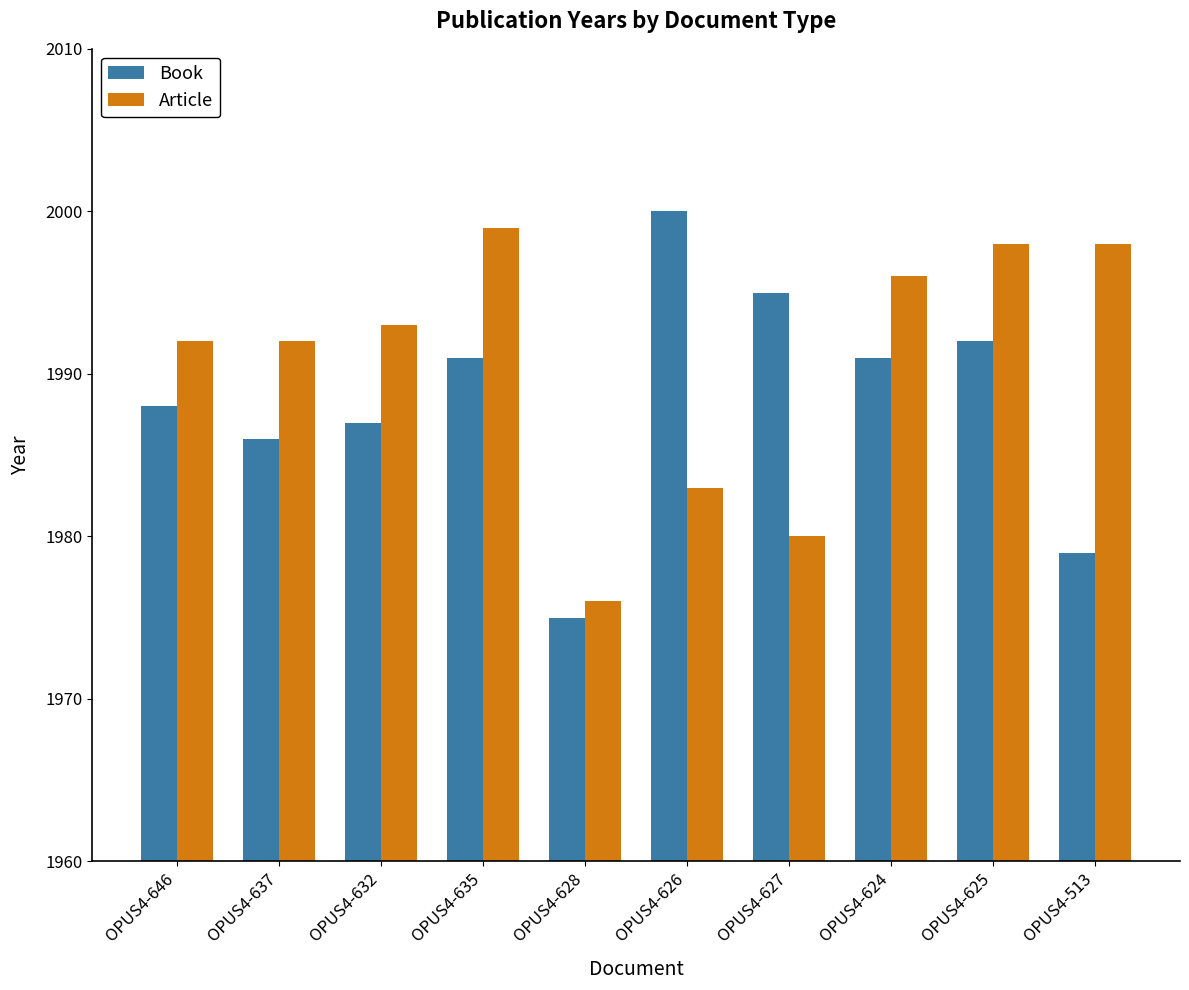

Reading right to left, what are all the values shown in this chart?

Book: OPUS4-513=1979	OPUS4-625=1992	OPUS4-624=1991	OPUS4-627=1995	OPUS4-626=2000	OPUS4-628=1975	OPUS4-635=1991	OPUS4-632=1987	OPUS4-637=1986	OPUS4-646=1988
Article: OPUS4-513=1998	OPUS4-625=1998	OPUS4-624=1996	OPUS4-627=1980	OPUS4-626=1983	OPUS4-628=1976	OPUS4-635=1999	OPUS4-632=1993	OPUS4-637=1992	OPUS4-646=1992